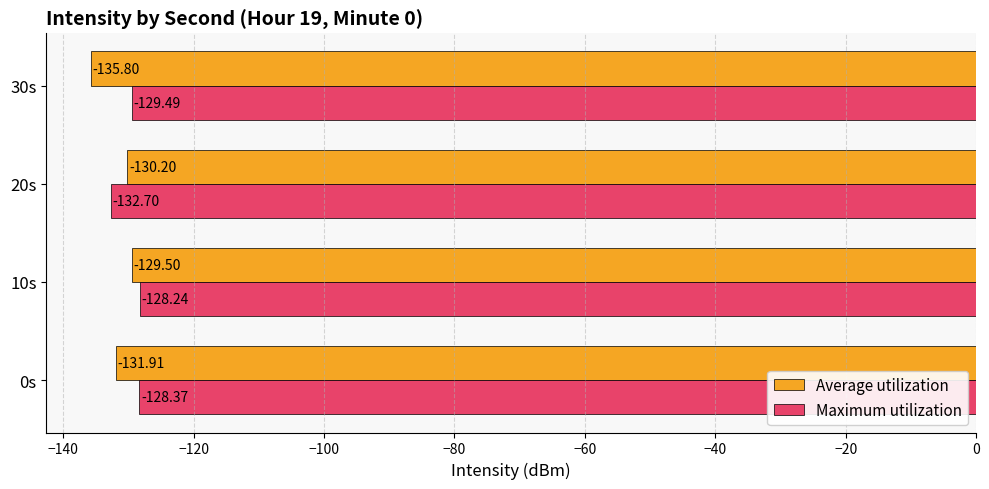

What is the total value across all series at 30s?

-265.3